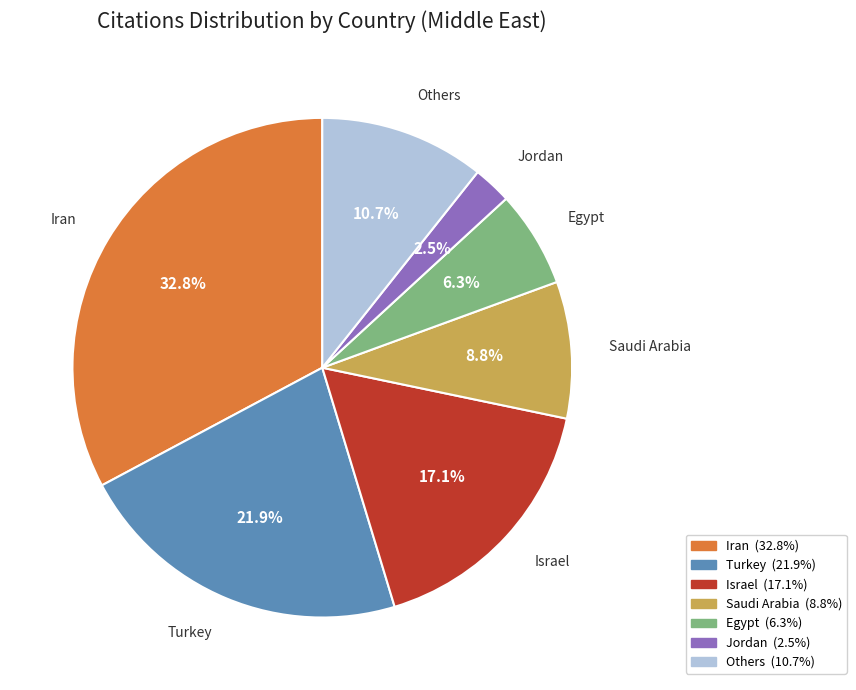

Is there any slice that represents more than half of the pie?

No